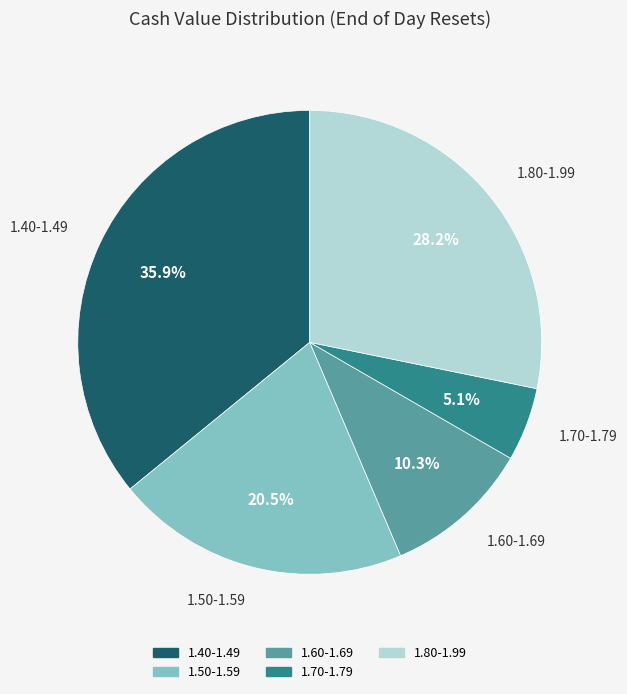

How many segments does this pie chart have?

5